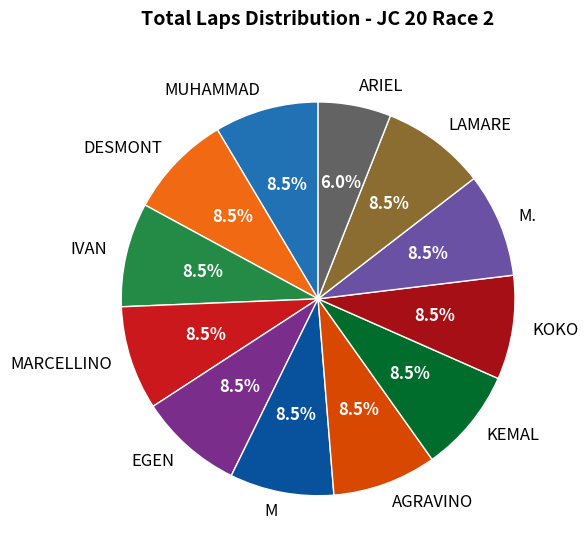

Which slice is the smallest?

ARIEL